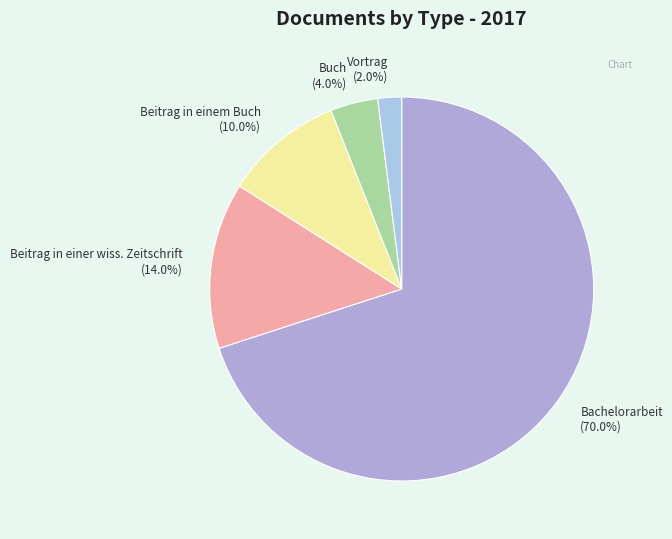

What is the majority slice?

Bachelorarbeit